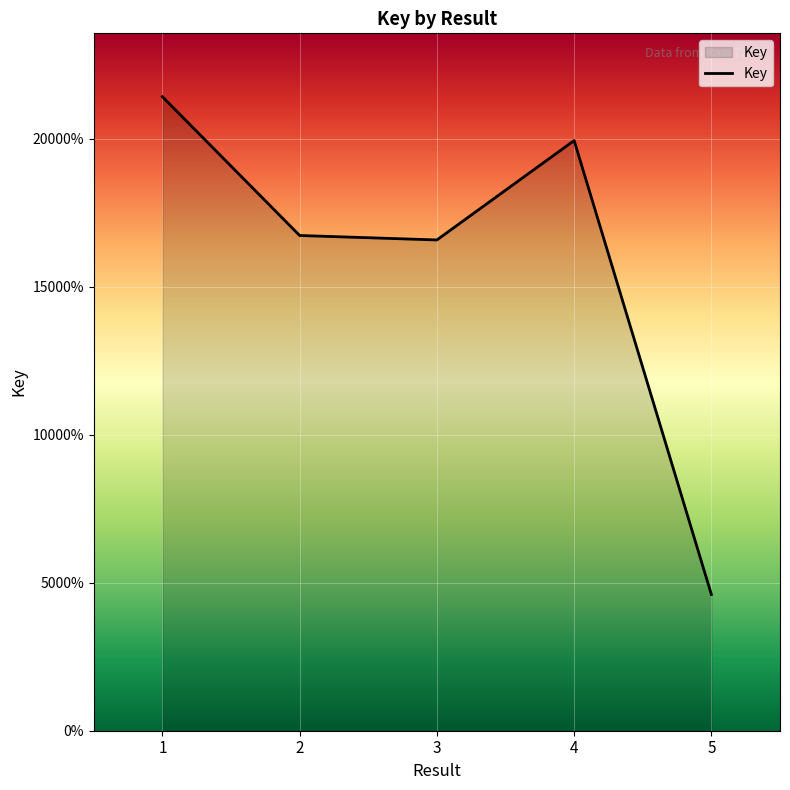

Does the chart display data point markers on the line(s)?

No